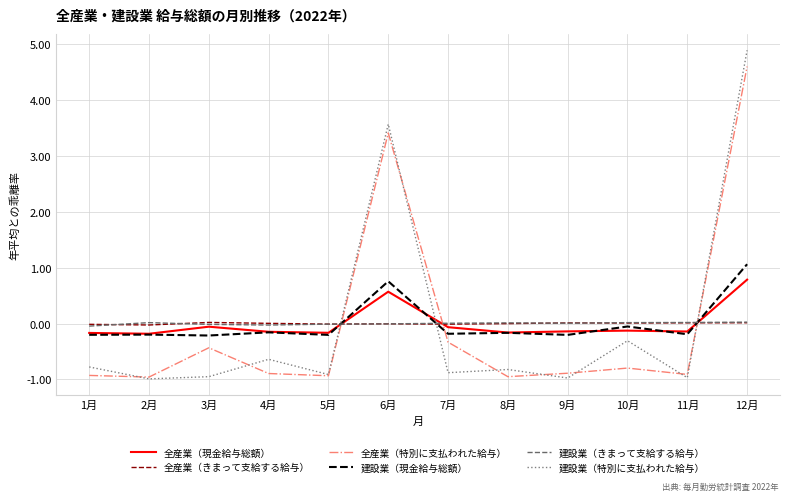

Which series has the largest range (max minus min)?

建設業（特別に支払われた給与）